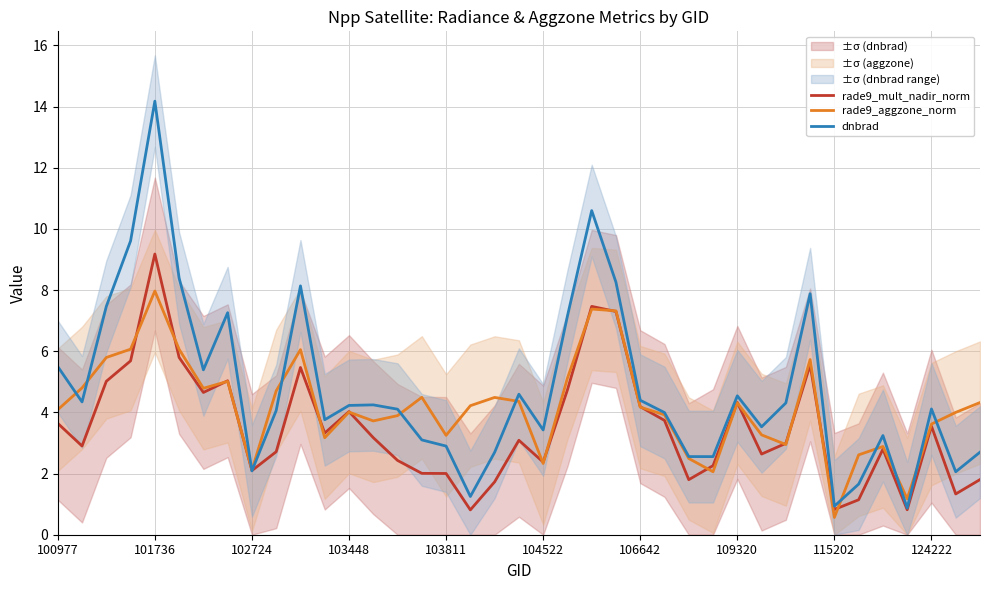

Where does the rade9_mult_nadir_norm series first go above 3?

100977